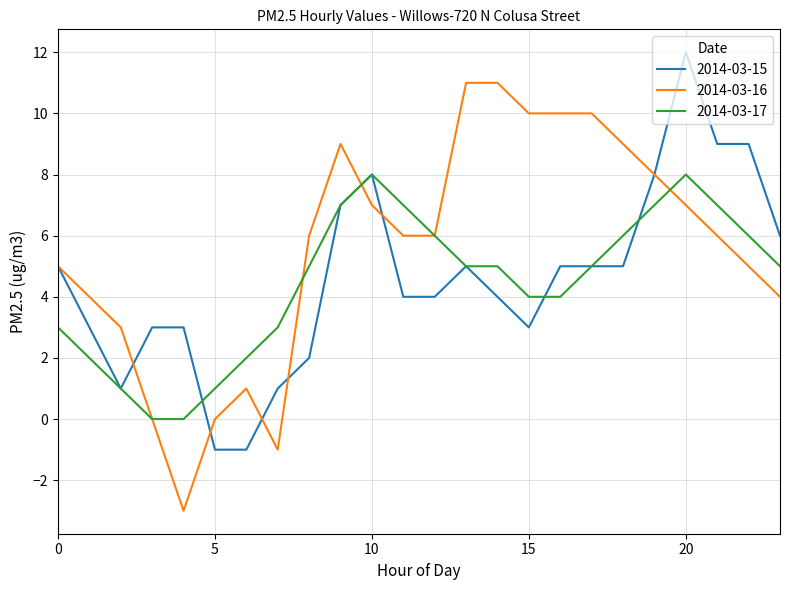

Which series has the widest spread of values?

2014-03-16